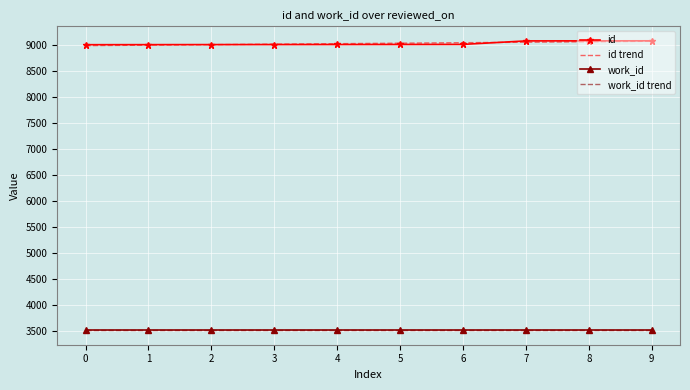

Count the work_id trend values in the range 3505 to 3506.

10